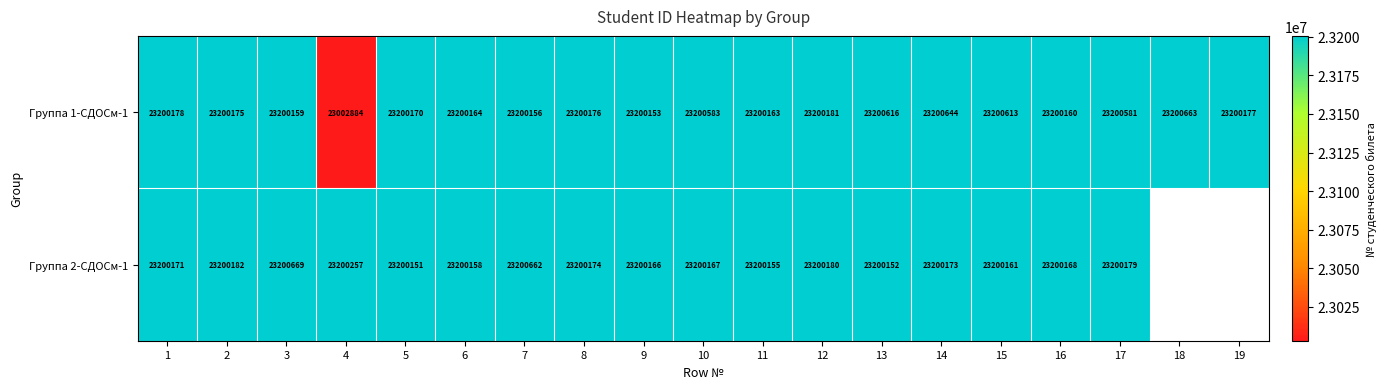

What is the difference between the maximum and minimum values in the Группа 1-СДОСм-1 series?

197779